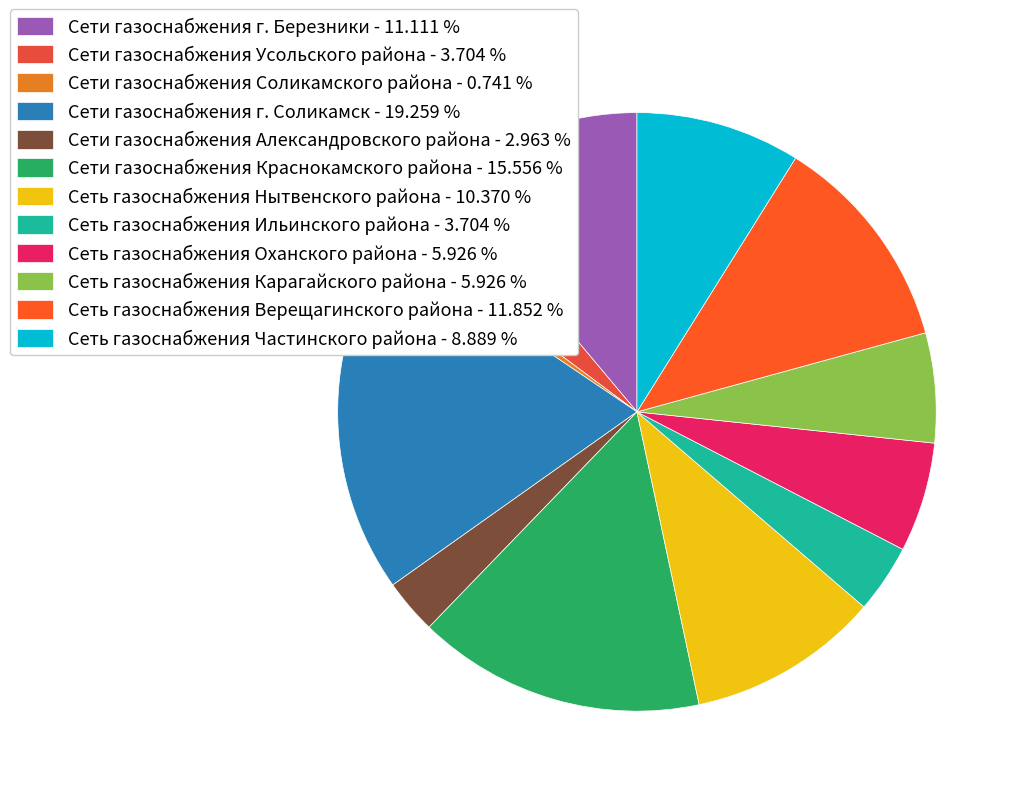

What is the total percentage of Сети газоснабжения Александровского района and Сеть газоснабжения Карагайского района?

8.9%